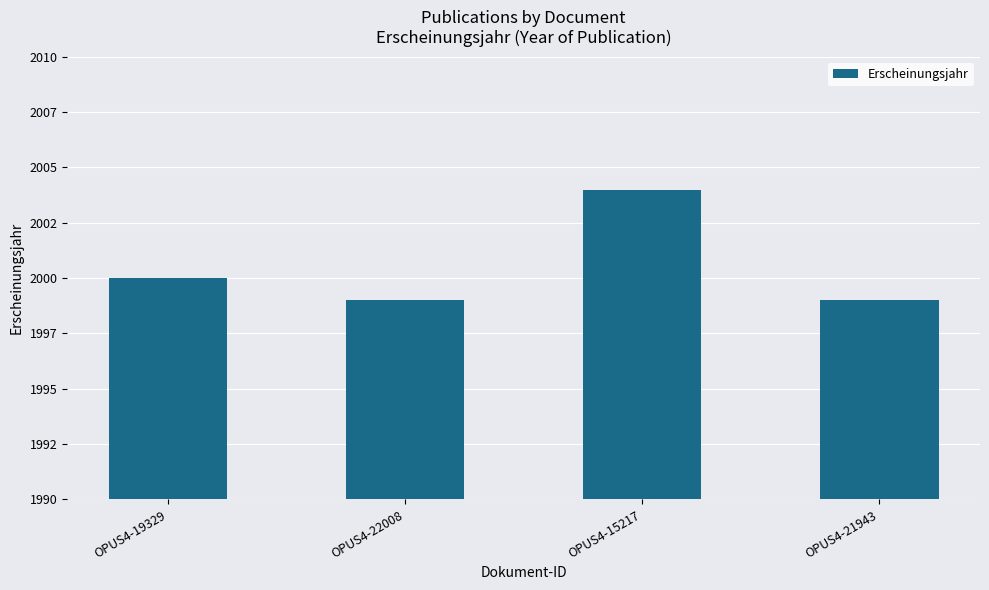

What position from the right is OPUS4-19329?

4